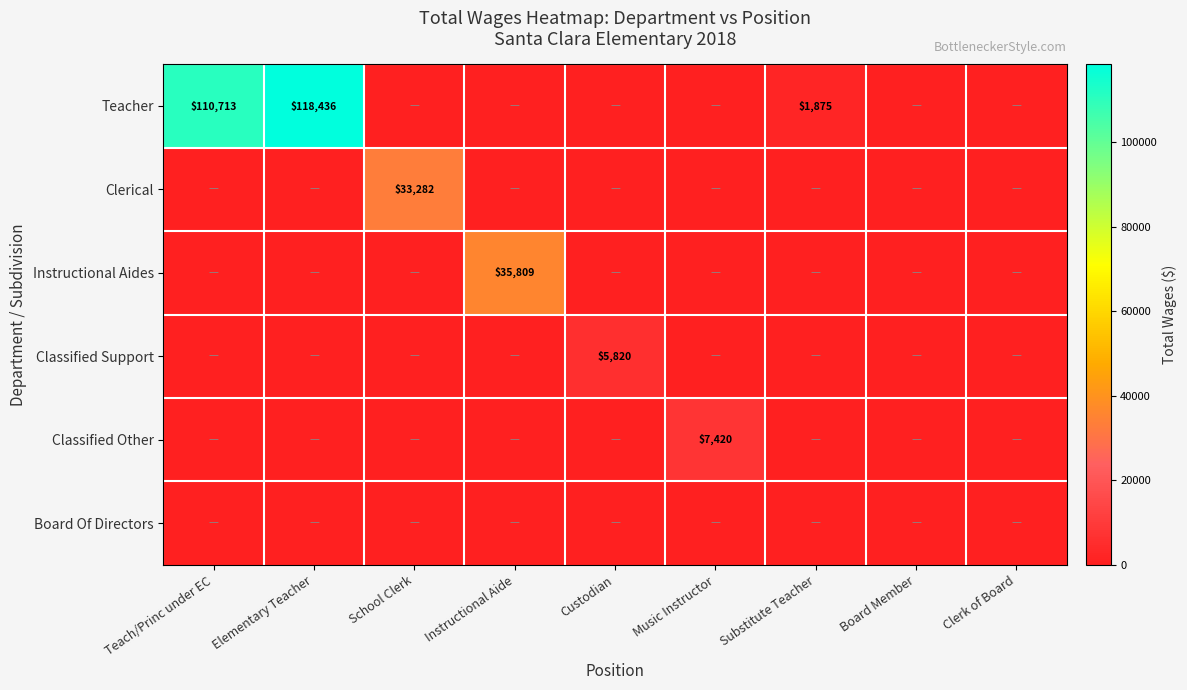

Is it true that Classified Support equals 5820 at Custodian?

True